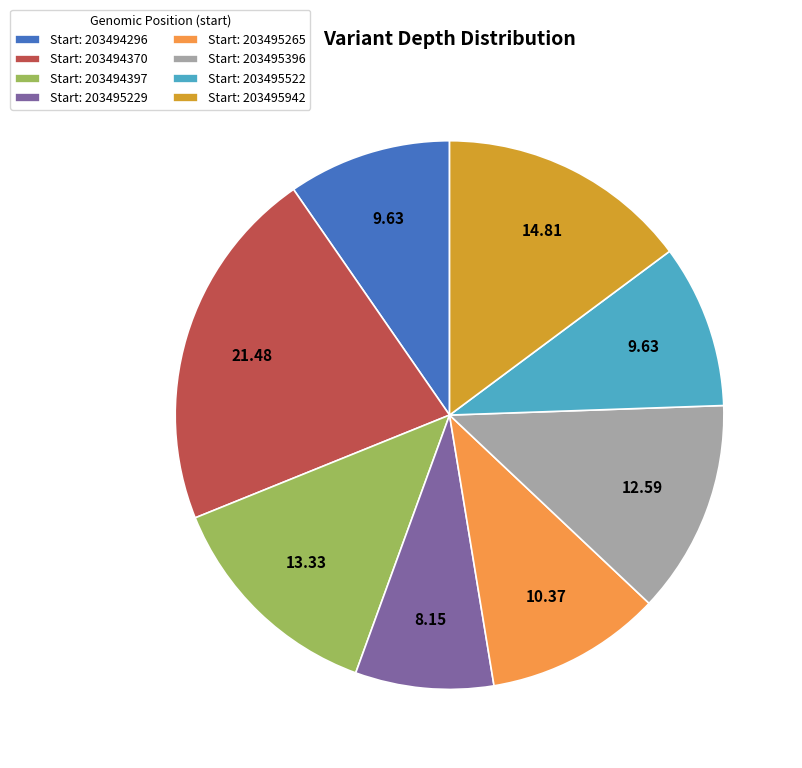

Which has a higher value, Start: 203495265 or Start: 203495522?

Start: 203495265